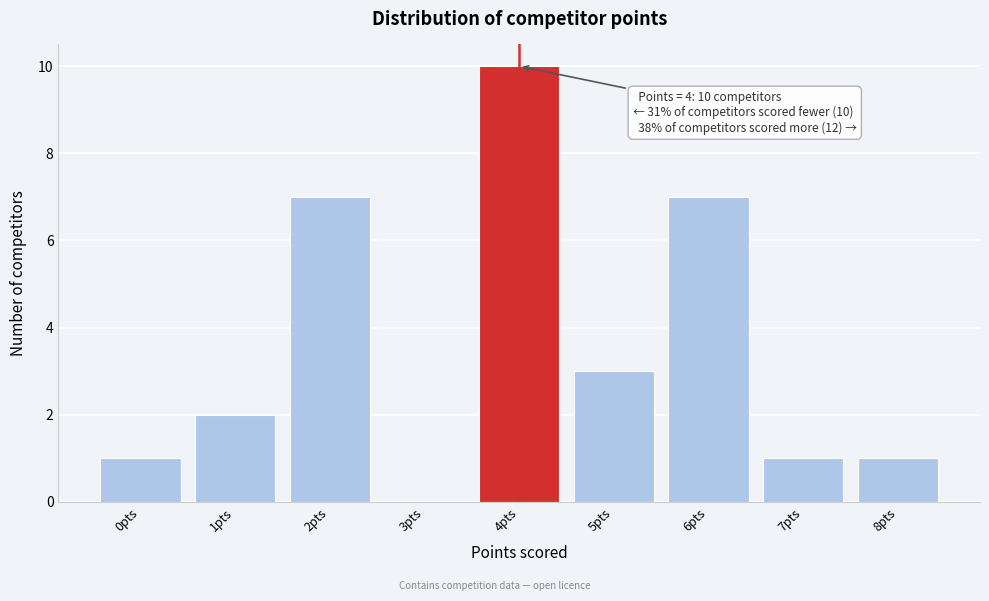

Which range on the x-axis has the tallest bar?

3.5 to 4.5